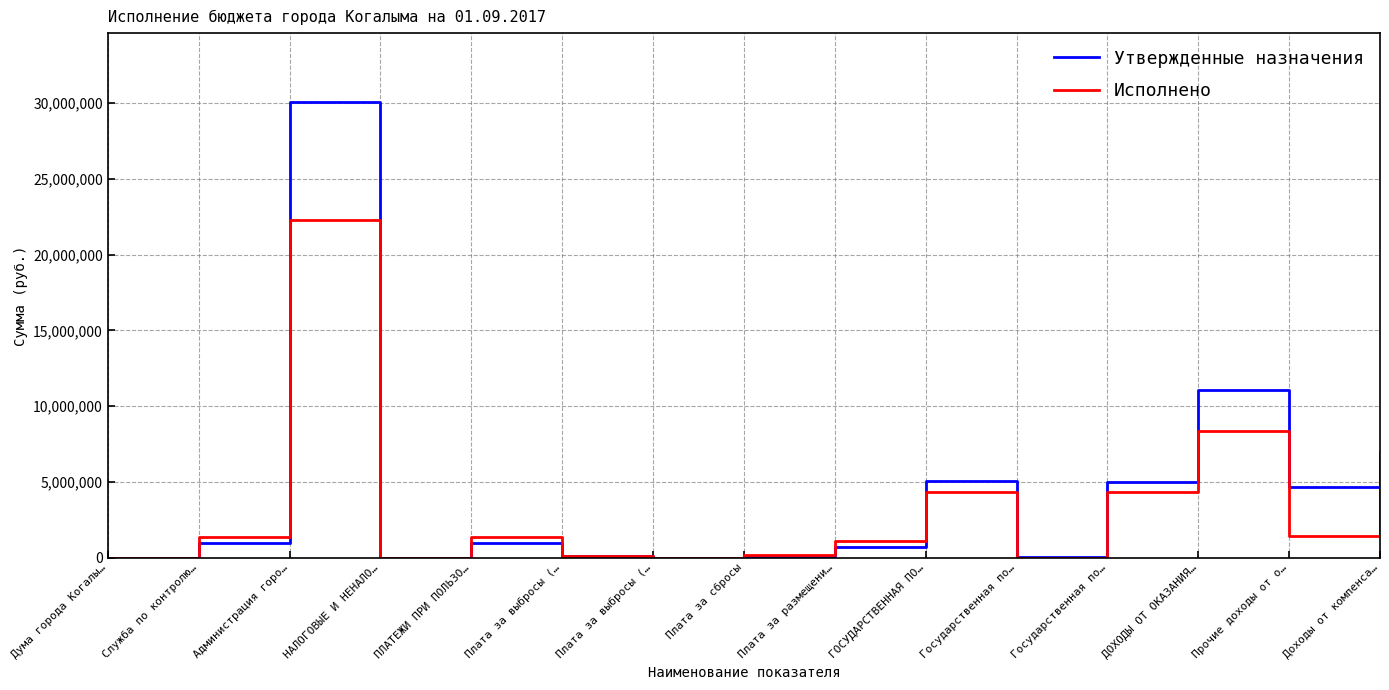

Rank the series by their average value, from highest to lowest.

Утвержденные назначения, Исполнено